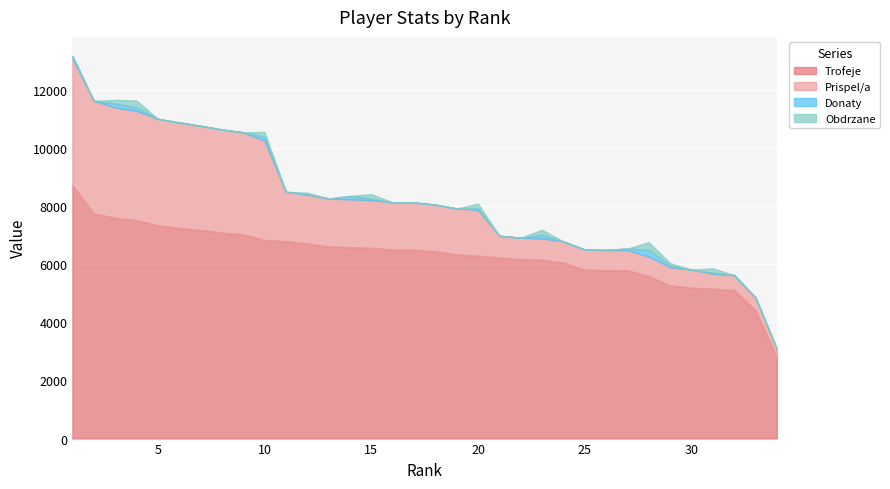

At which category is the sum across all series the highest?

1